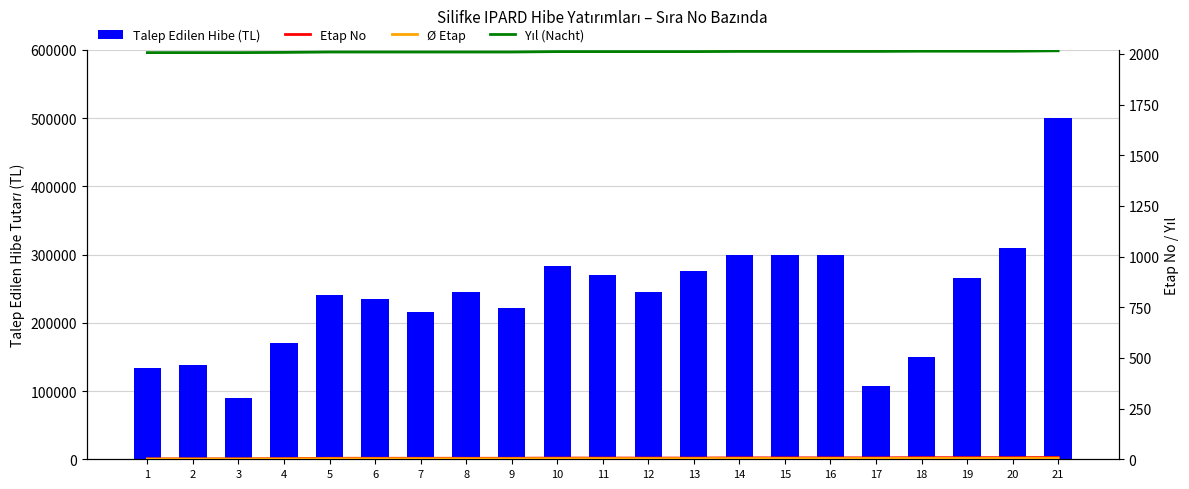

Rank the categories by Yıl (Nacht) value from lowest to highest.

1, 2, 3, 4, 5, 6, 7, 8, 9, 10, 11, 12, 13, 14, 15, 16, 17, 18, 19, 20, 21